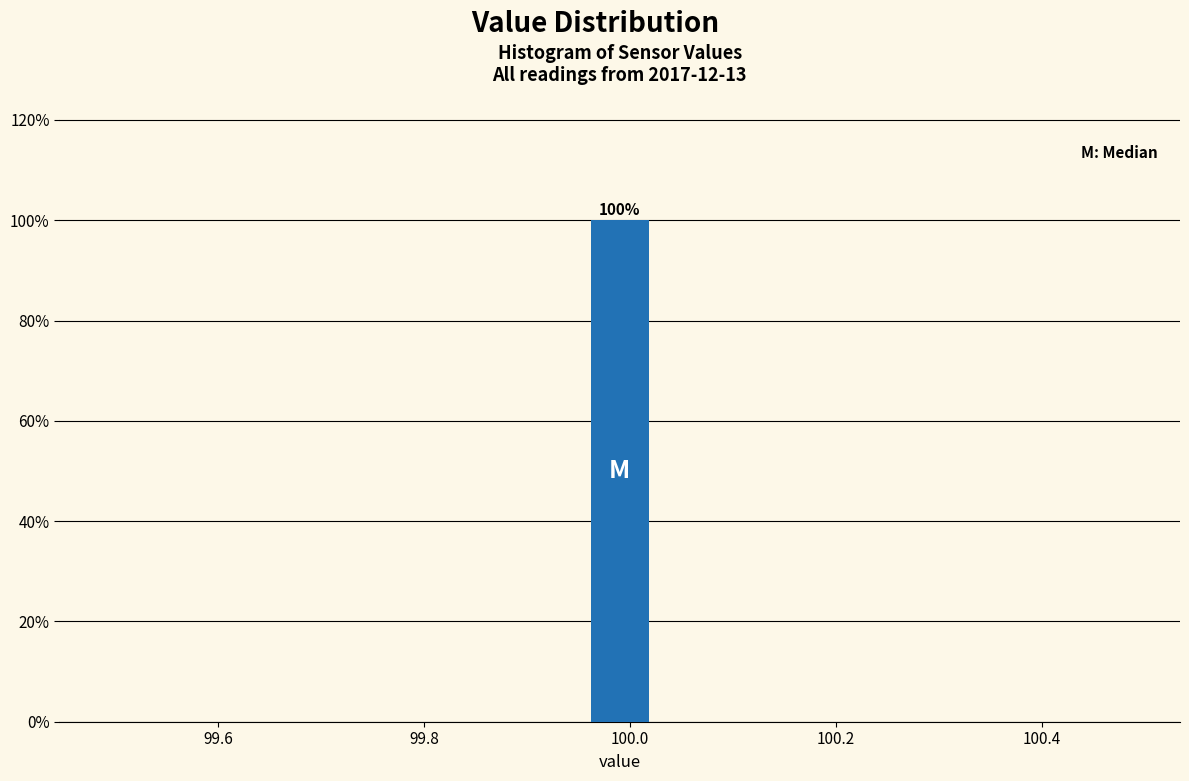

Around what value on the x-axis is the tallest bar? Give the approximate position of its centre, as read against the axis.

100.00